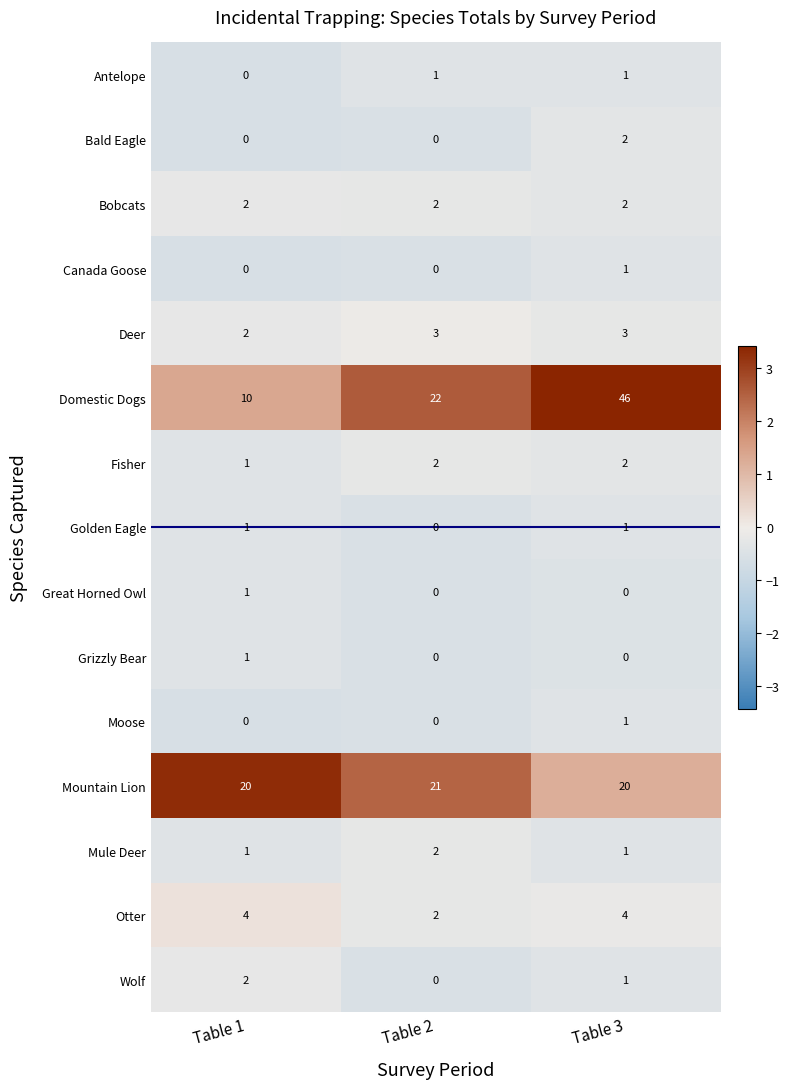

What is the sum of all Otter values?

10